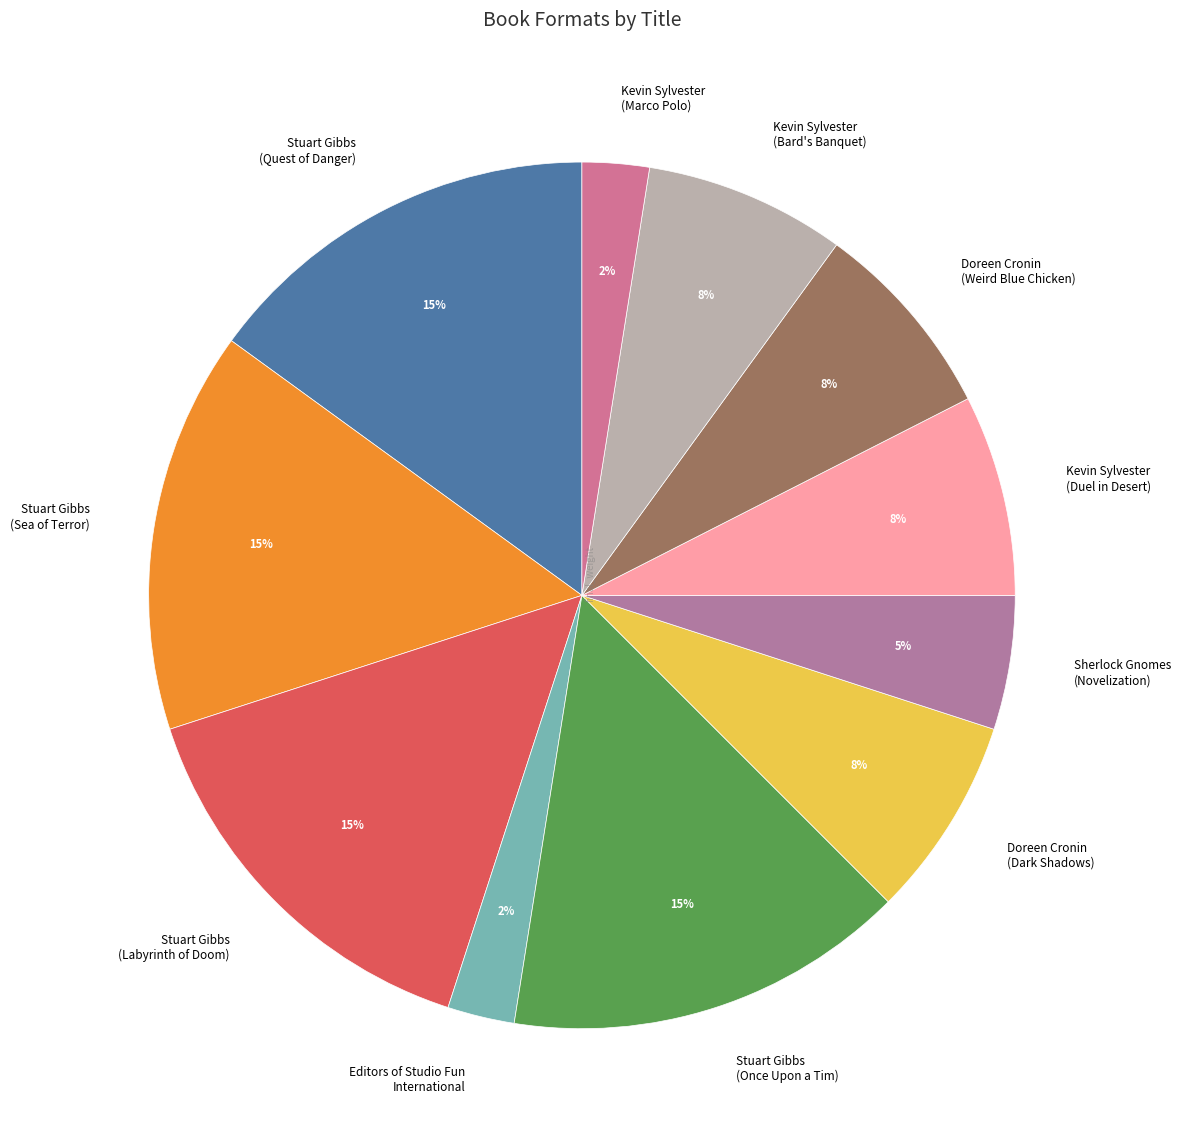

The Doreen Cronin (Dark Shadows) slice represents 1% of the pie. True or false?

False